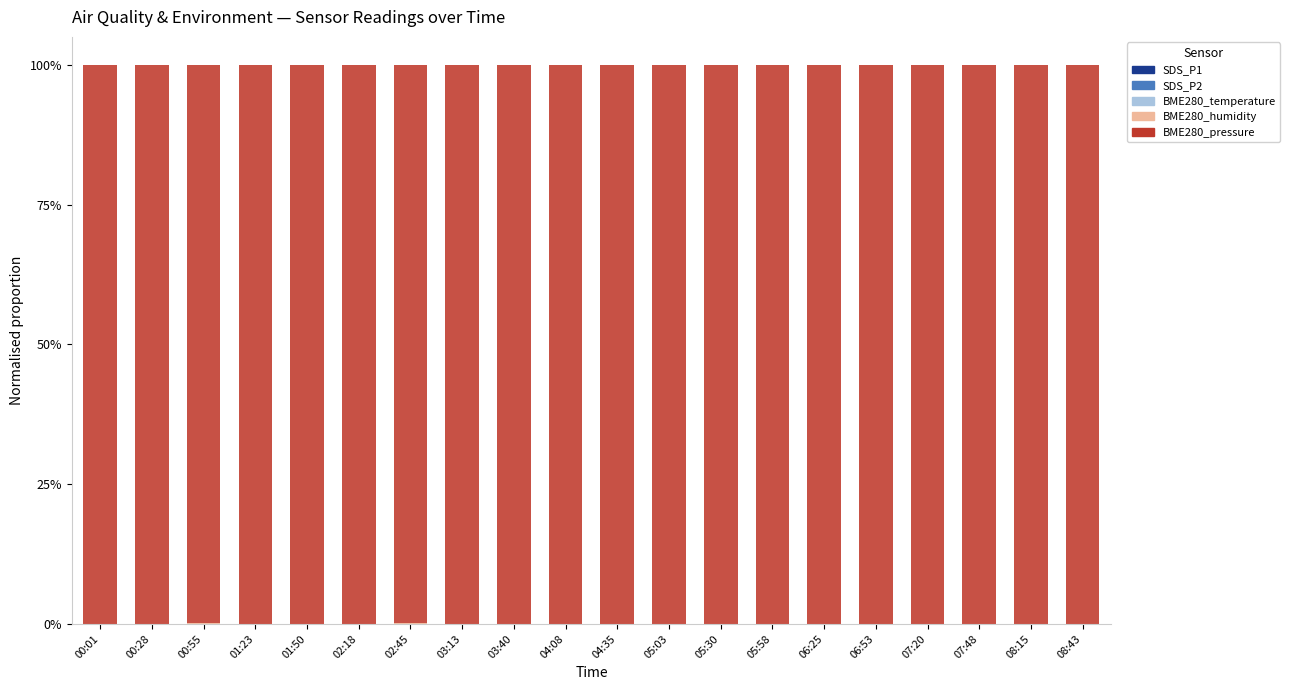

Does the chart contain stacked bars?

Yes